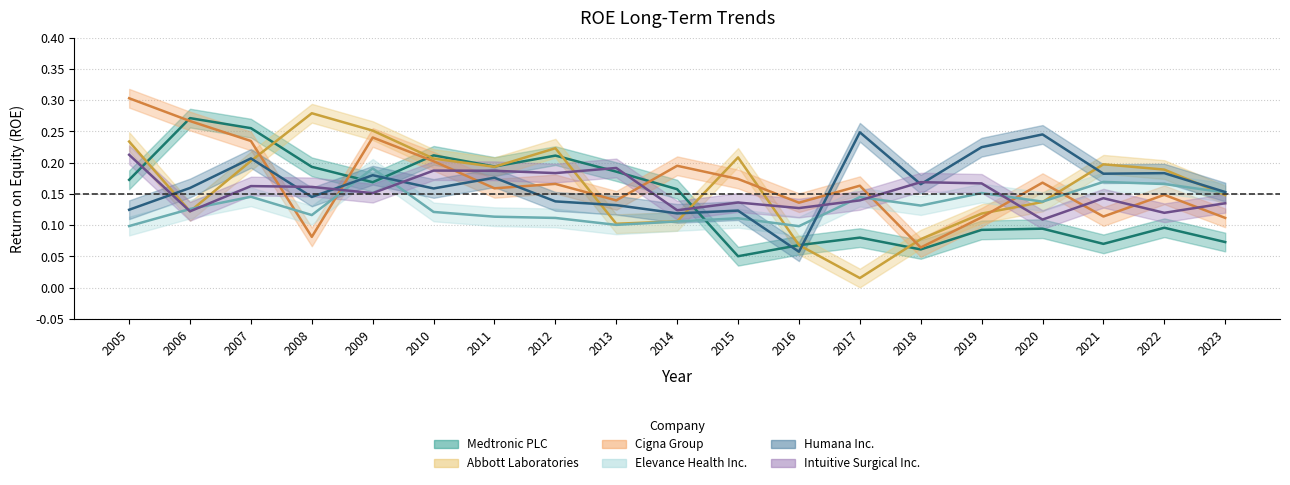

Does the chart have visible grid lines?

Yes